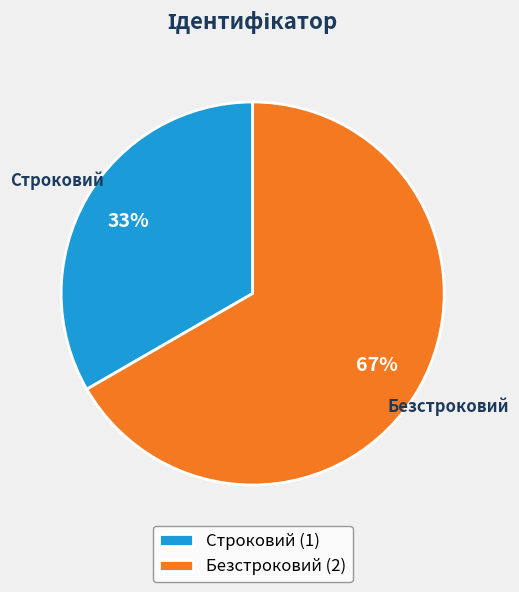

Is it true that Безстроковий is 67% of the pie?

True